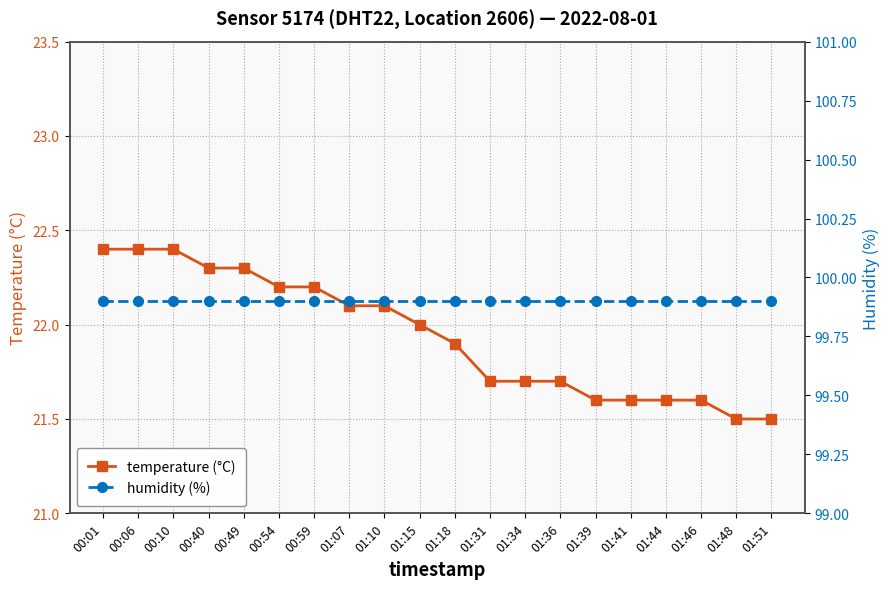

Is it true that temperature (°C) equals 21.6 at 01:44?

True